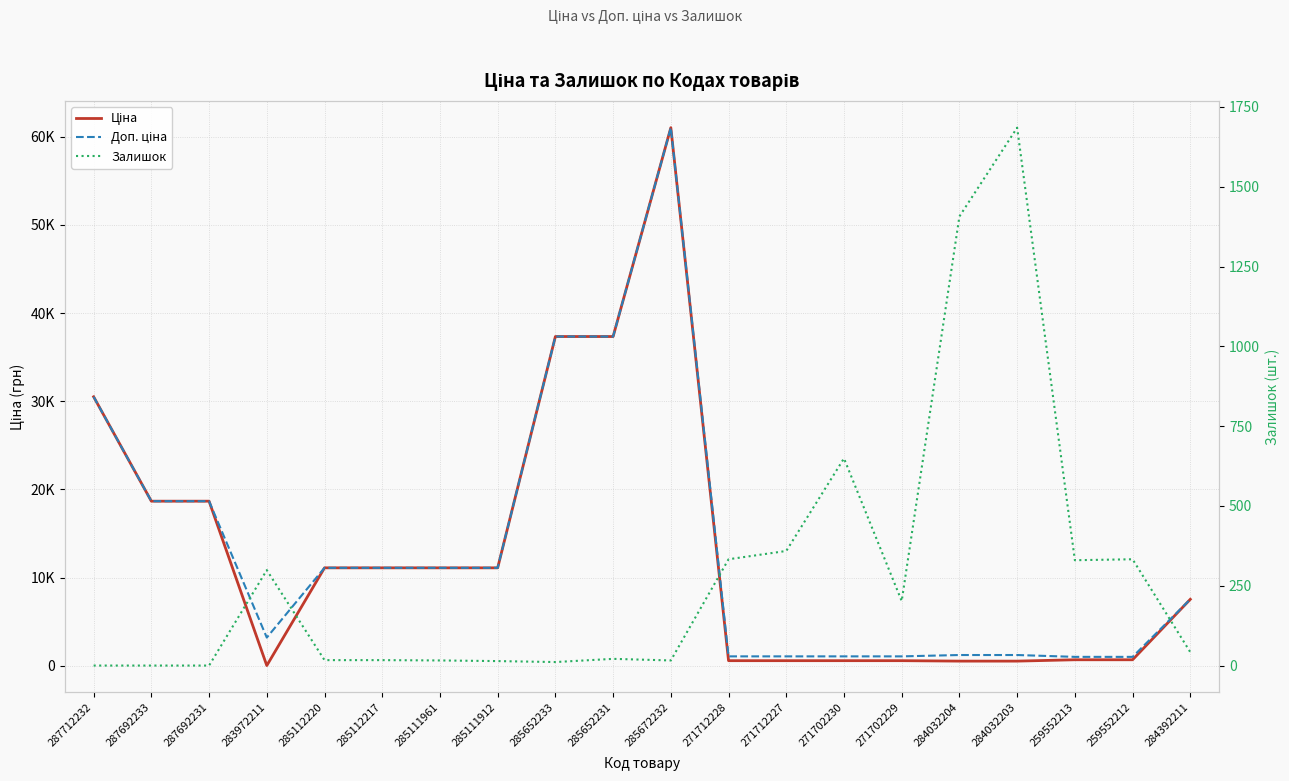

At how many categories does at least one series exceed 54622?

1